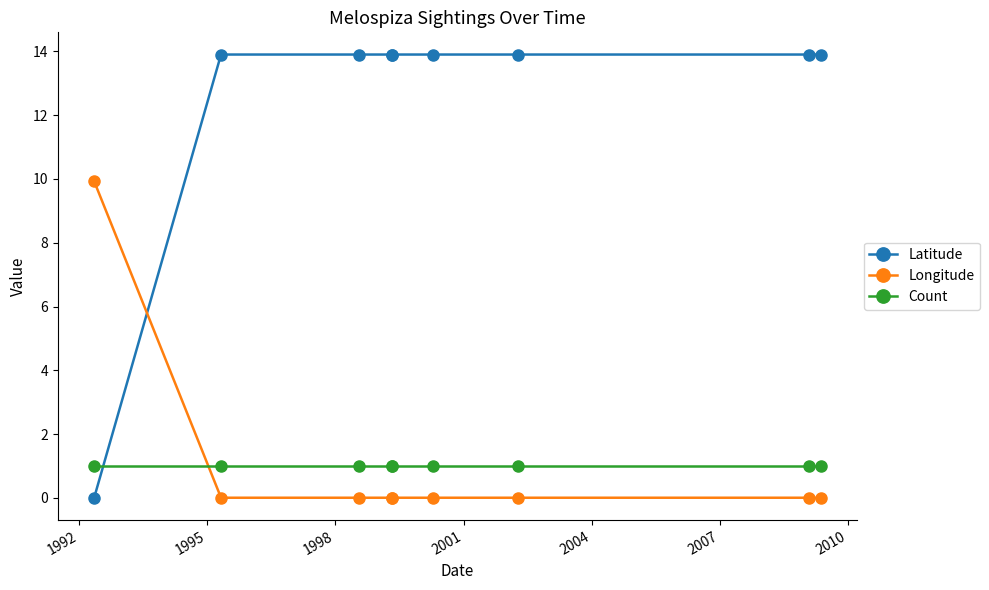

What is the average value of the Latitude series?

12.4